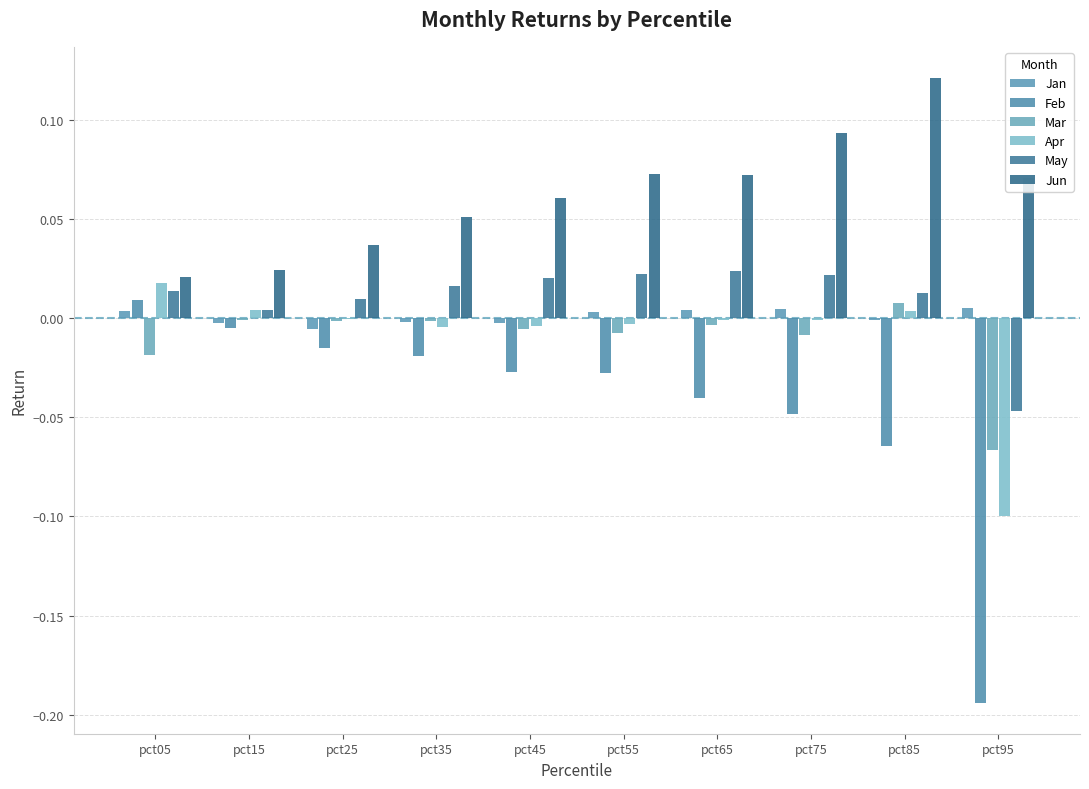

Reading left to right, extract all data points from this chart.

Jan: pct05=0.0	pct15=-0.0	pct25=-0.0	pct35=-0.0	pct45=-0.0	pct55=0.0	pct65=0.0	pct75=0.0	pct85=-0.0	pct95=0.0
Feb: pct05=0.0	pct15=-0.0	pct25=-0.0	pct35=-0.0	pct45=-0.0	pct55=-0.0	pct65=-0.0	pct75=-0.0	pct85=-0.1	pct95=-0.2
Mar: pct05=-0.0	pct15=-0.0	pct25=-0.0	pct35=-0.0	pct45=-0.0	pct55=-0.0	pct65=-0.0	pct75=-0.0	pct85=0.0	pct95=-0.1
Apr: pct05=0.0	pct15=0.0	pct25=-0.0	pct35=-0.0	pct45=-0.0	pct55=-0.0	pct65=-0.0	pct75=-0.0	pct85=0.0	pct95=-0.1
May: pct05=0.0	pct15=0.0	pct25=0.0	pct35=0.0	pct45=0.0	pct55=0.0	pct65=0.0	pct75=0.0	pct85=0.0	pct95=-0.0
Jun: pct05=0.0	pct15=0.0	pct25=0.0	pct35=0.1	pct45=0.1	pct55=0.1	pct65=0.1	pct75=0.1	pct85=0.1	pct95=0.1